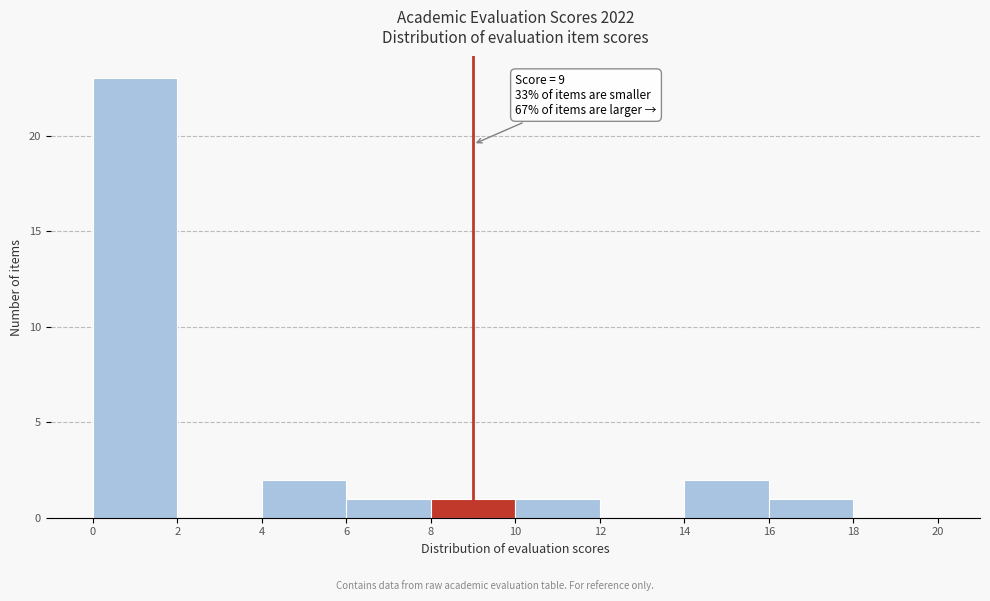

Over which range of the x-axis is the bar tallest?

0 to 2